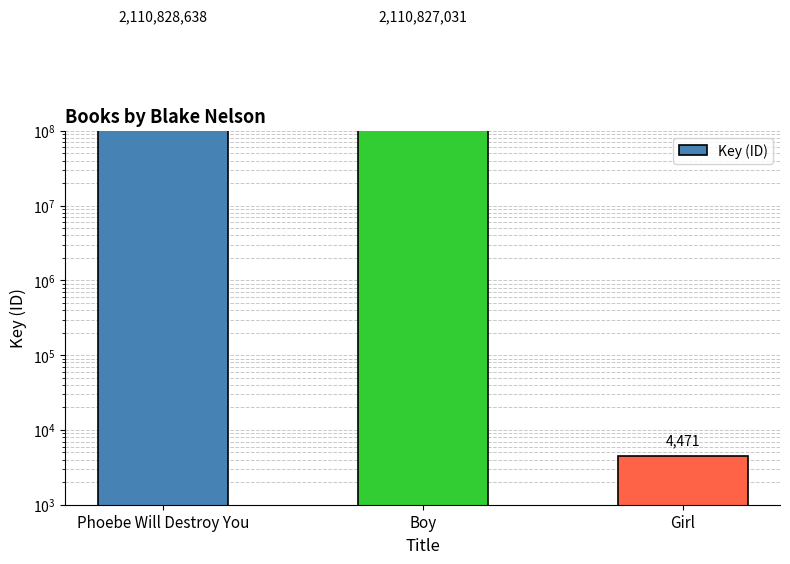

True or false: the data shows 2110828638 at Phoebe Will Destroy You.

True